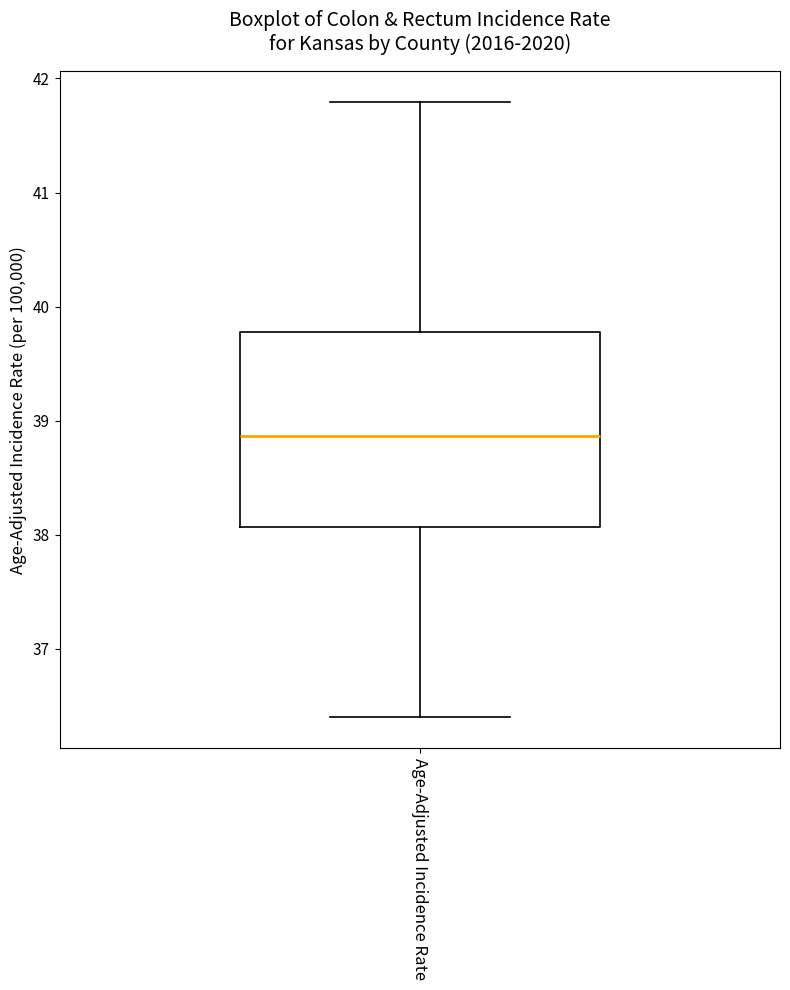

Where is the upper edge of the box for Age-Adjusted Incidence Rate on the y-axis? The values are not printed on the chart, so give them approximately, as read against the axis.

39.8